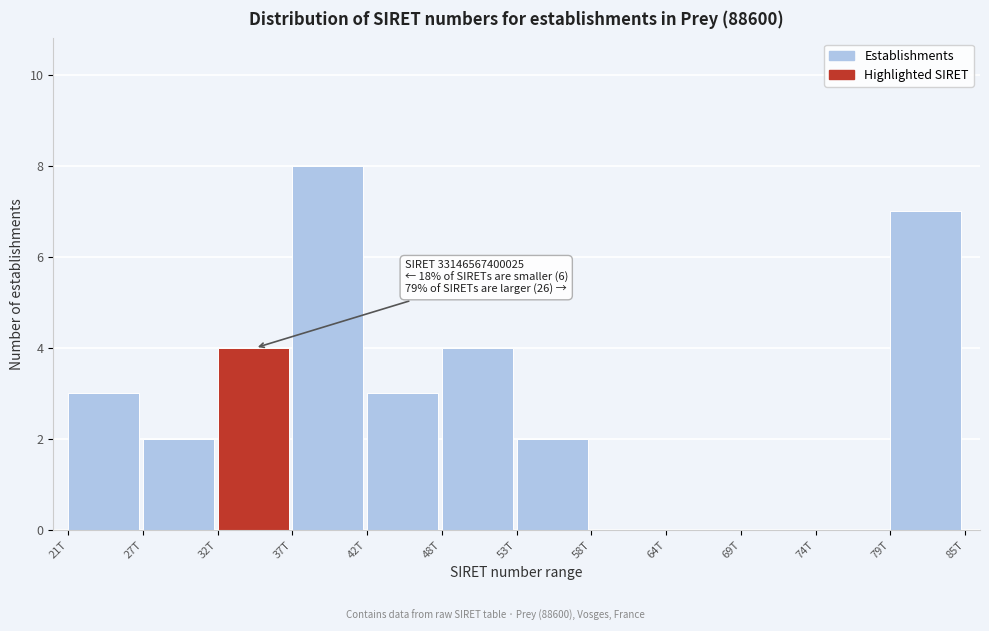

Reading left to right, extract all data points from this chart.

21T=3	27T=2	32T=4	37T=8	42T=3	48T=4	53T=2	58T=0	64T=0	69T=0	74T=0	79T=7